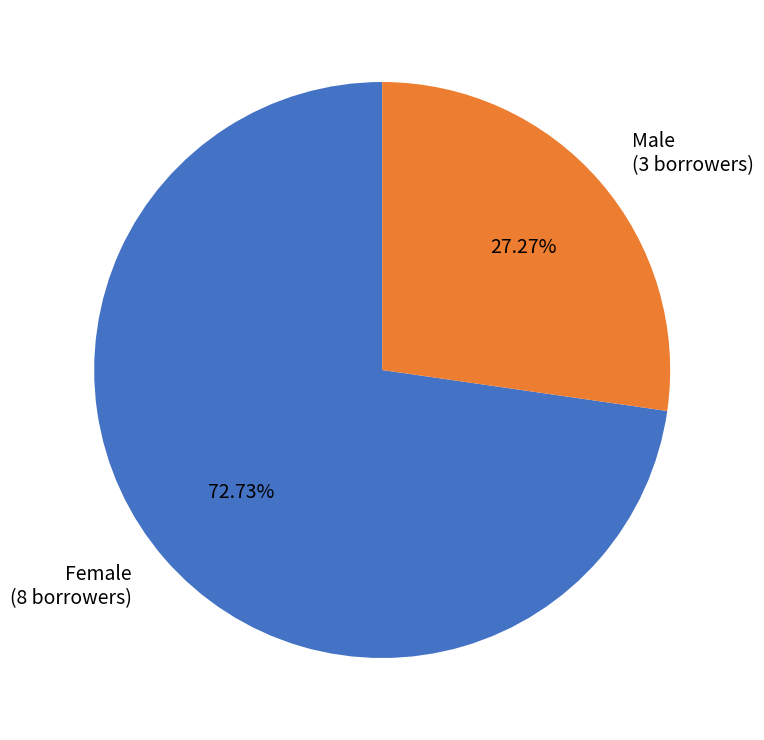

To the nearest percent, what portion does Female represent?

73%